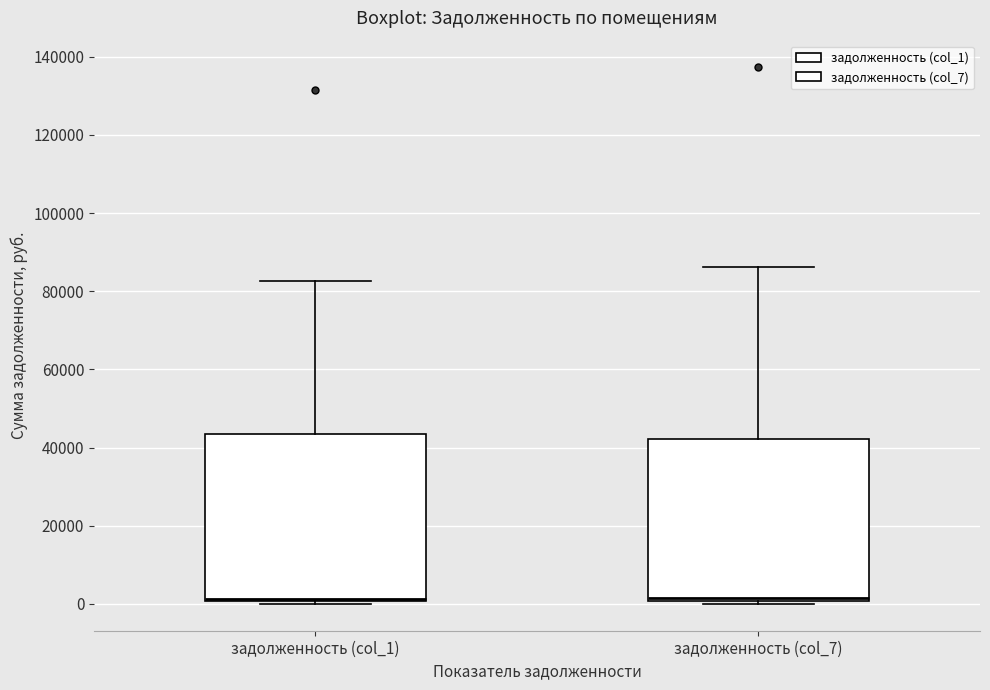

Where is the upper edge of the box for задолженность (col_1) on the y-axis? The values are not printed on the chart, so give them approximately, as read against the axis.

44000